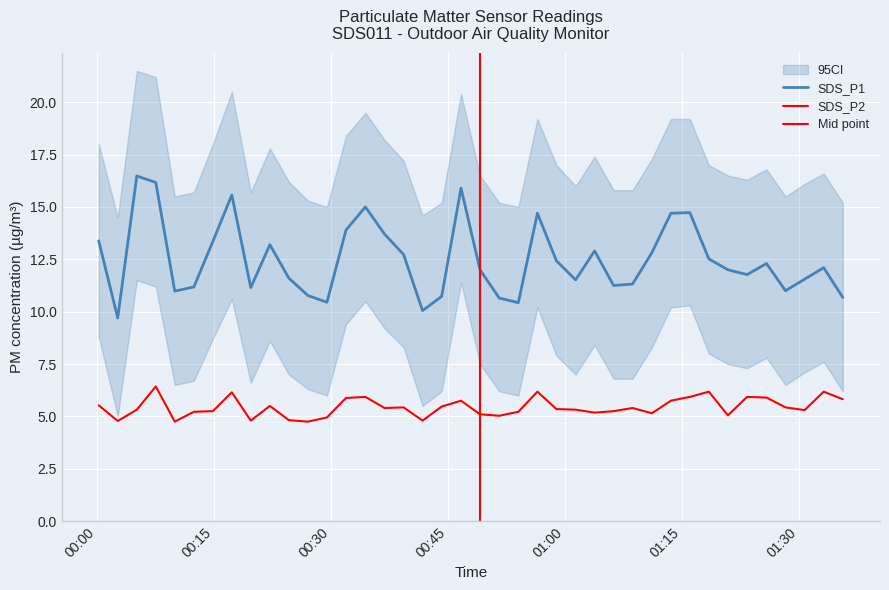

Is this an area chart (filled region under the line)?

No